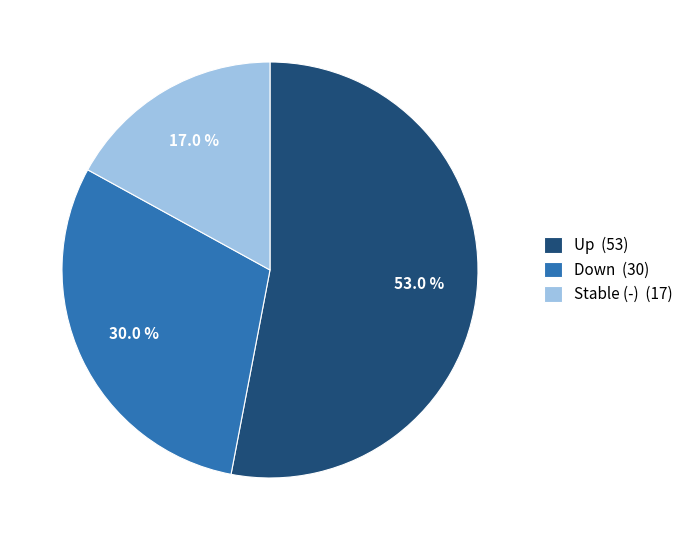

Which category has the smallest portion of the pie?

Stable (-) (17)